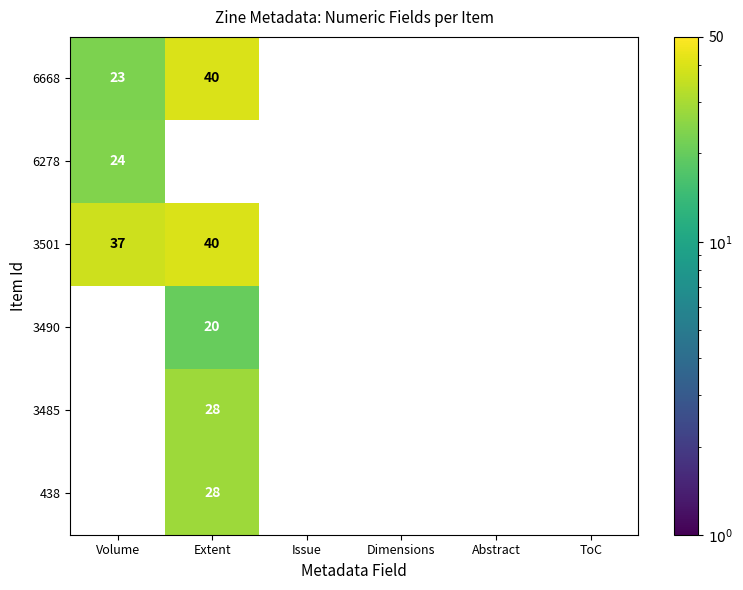

At which category is the sum across all series the highest?

Extent